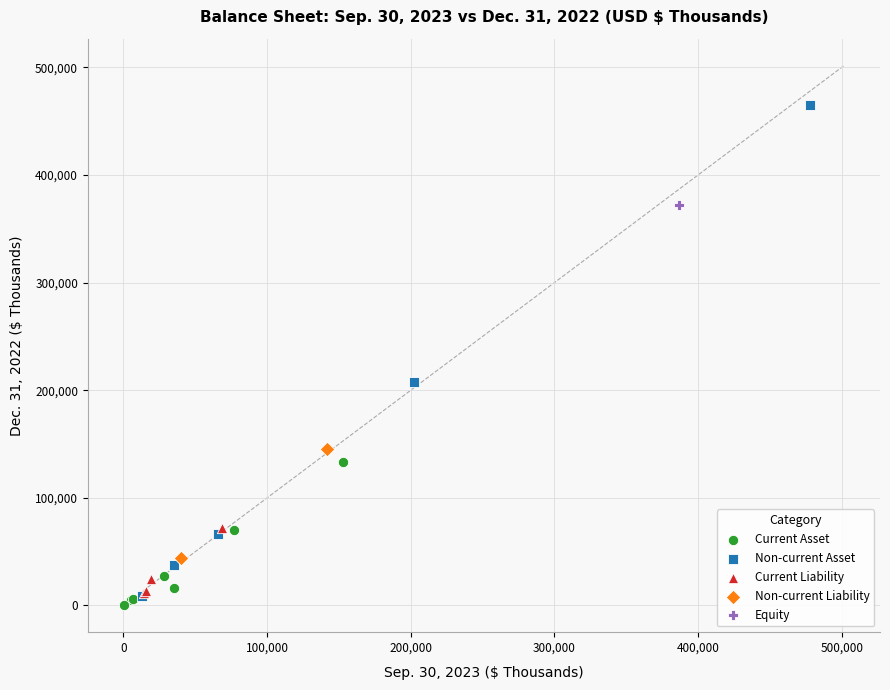

Which series reaches the minimum Y coordinate?

Current Asset